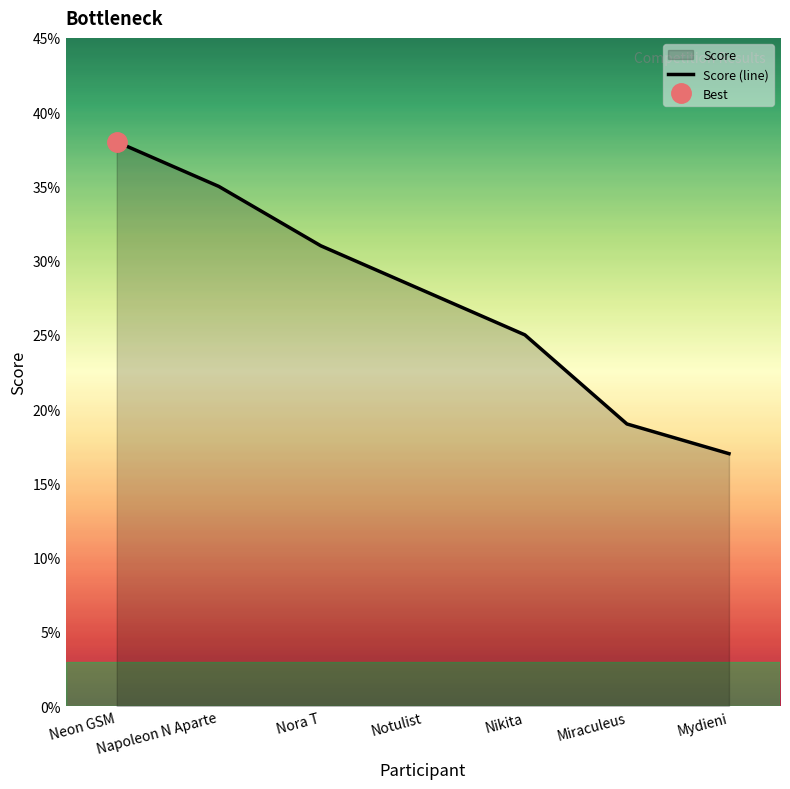

What is the difference between the second highest and minimum values?

18